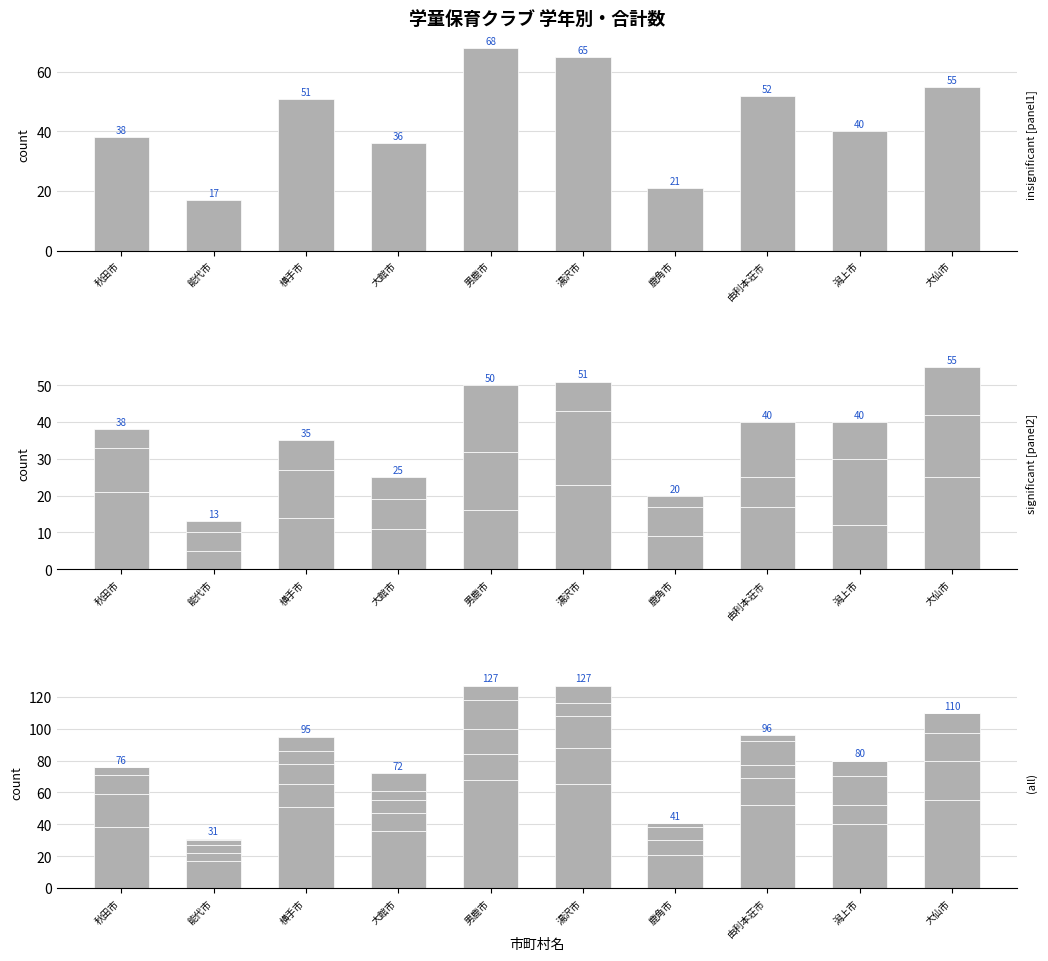

Is it true that 1年生数 equals 7 at 大館市?

False